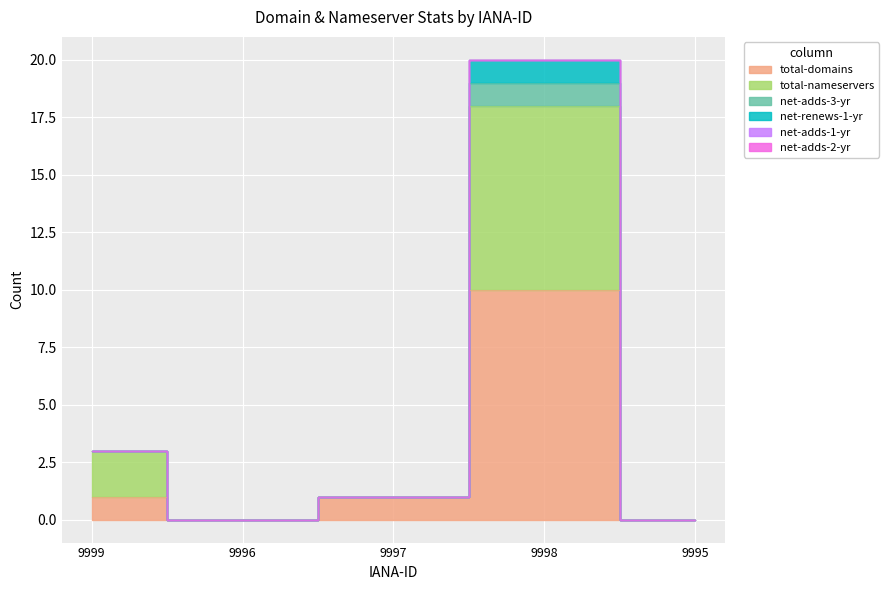

True or false: net-renews-1-yr and net-adds-3-yr intersect in this chart.

False